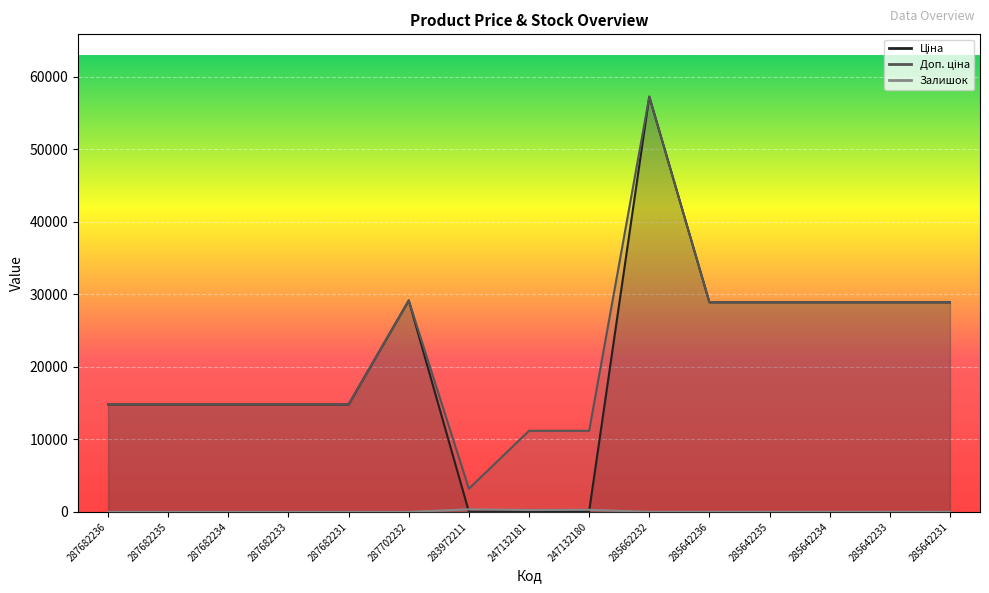

Which has a higher value, 247132180 or 287682236?

287682236